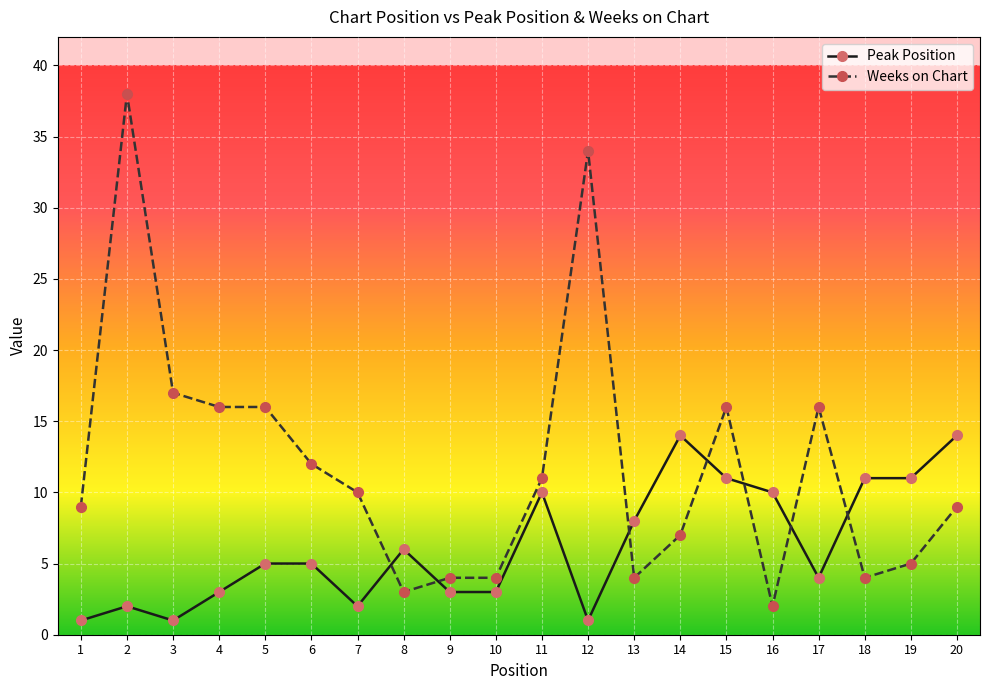

What value does the Peak Position series have at 5?

5